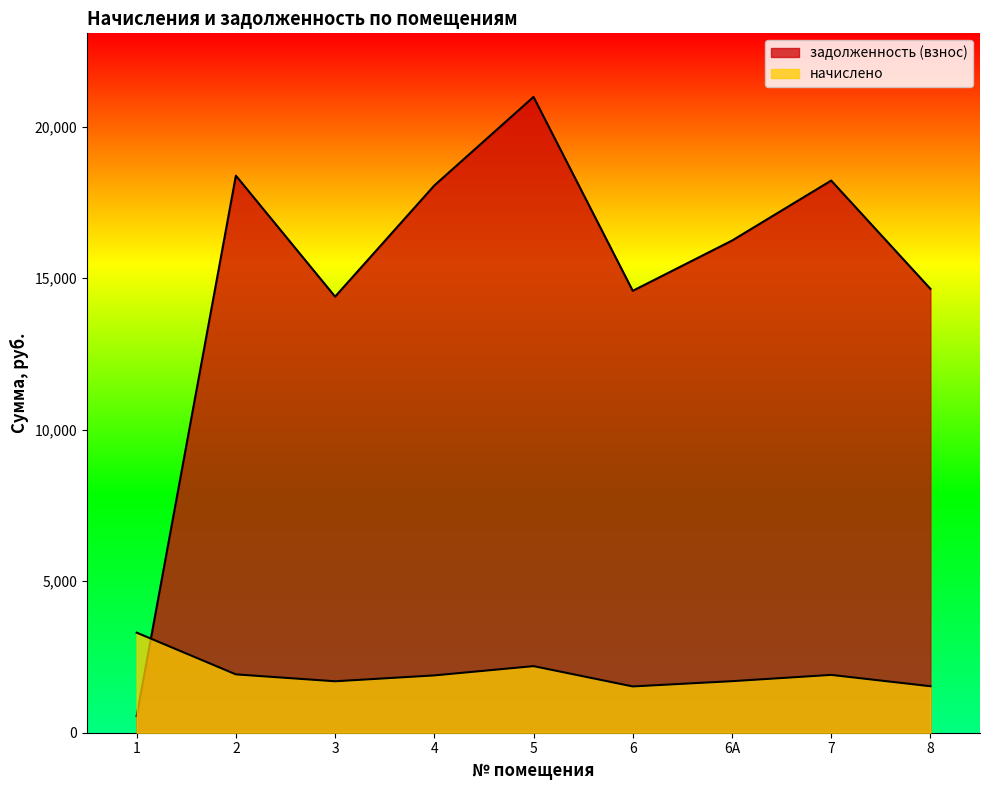

At how many categories does at least one series exceed 12892?

8